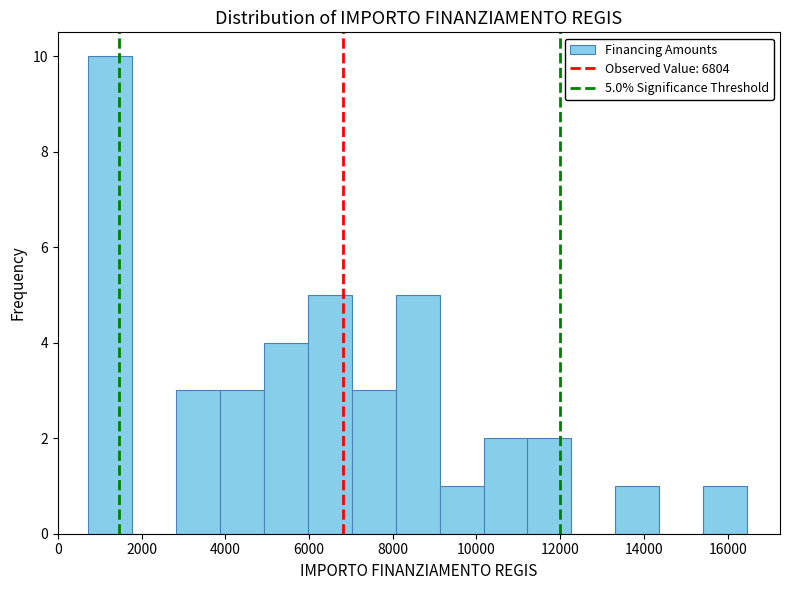

Which range on the x-axis has the tallest bar?

800 to 1800